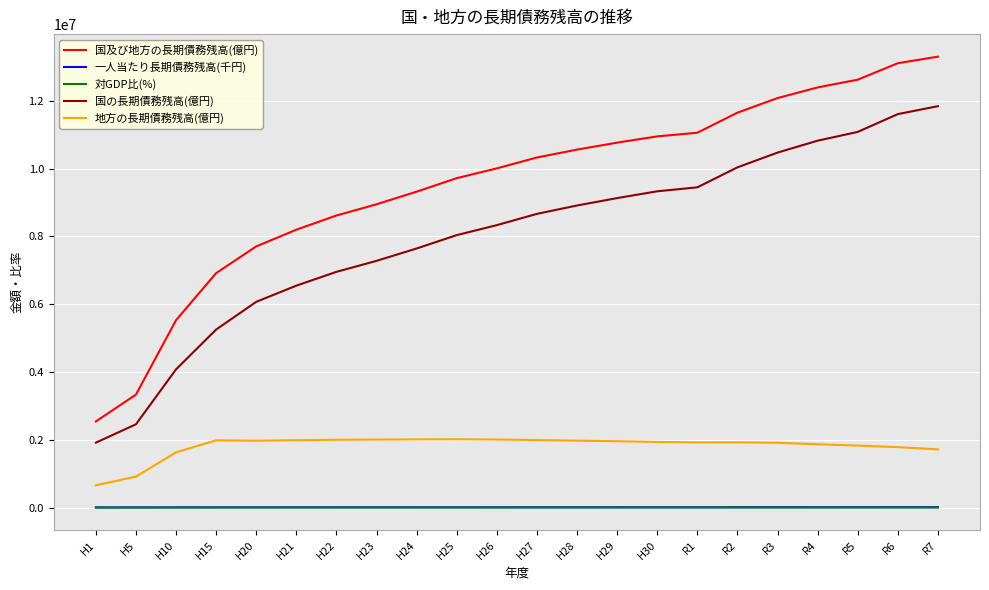

The 国の長期債務残高(億円) series shows 9330563.0 at H30. True or false?

True